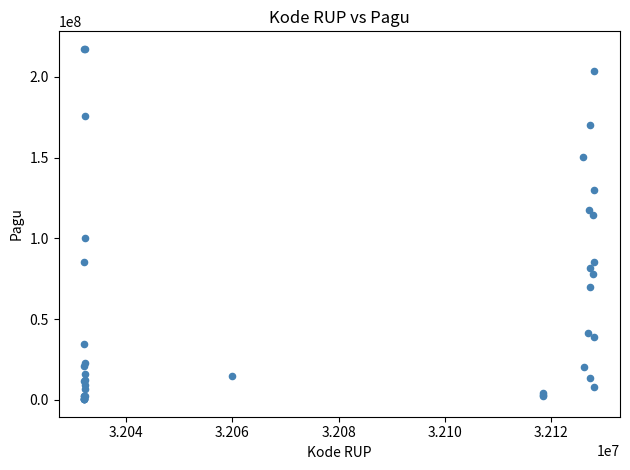

What Y value in the scatter plot is closest to 108830000?

114296000